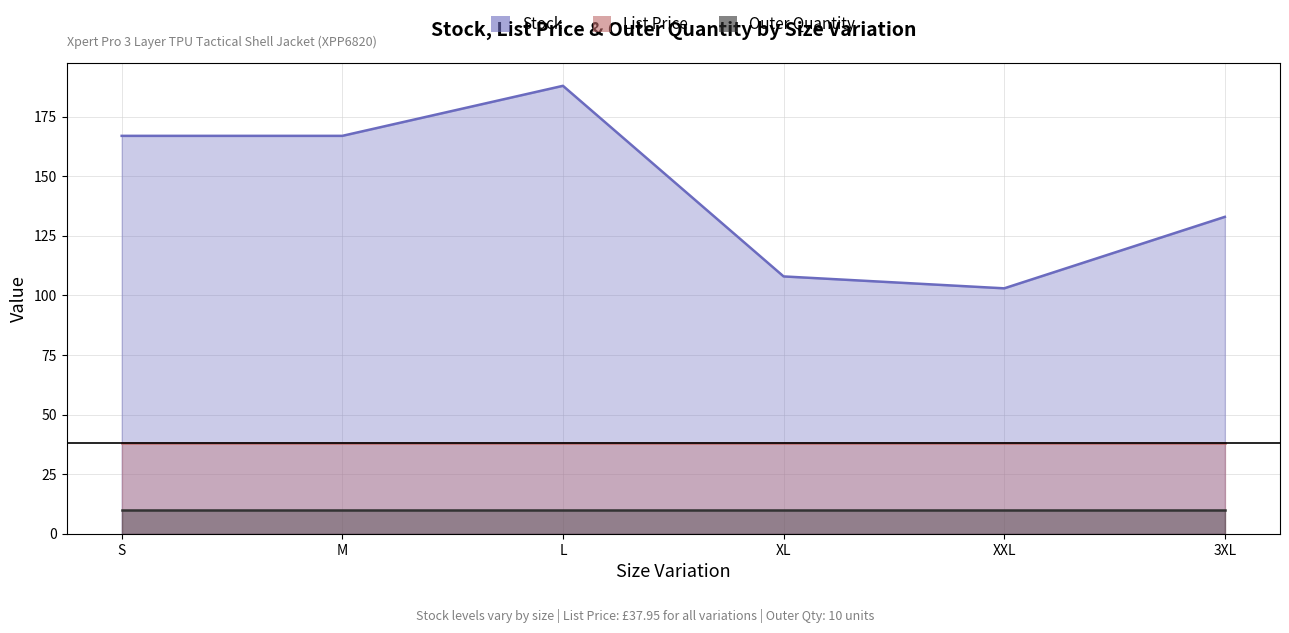

What is the total value across all series at S?

214.9